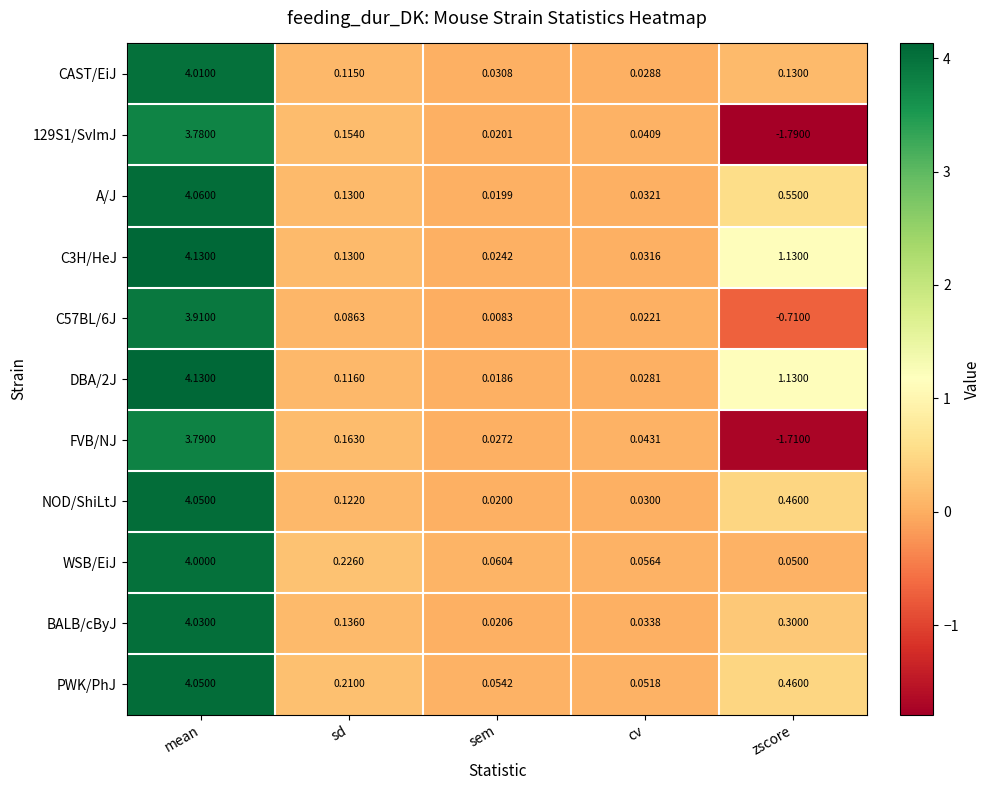

List the labels in order of PWK/PhJ value, smallest first.

cv, sem, sd, zscore, mean